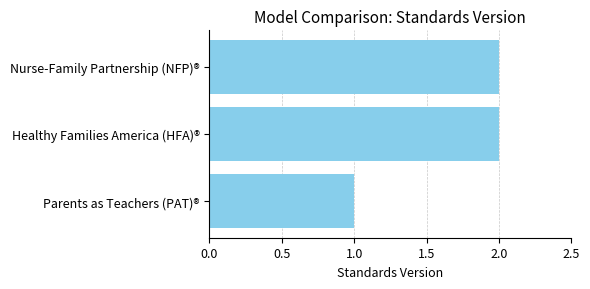

Reading bottom to top, what are all the values shown in this chart?

Parents as Teachers (PAT)®=1	Healthy Families America (HFA)®=2	Nurse-Family Partnership (NFP)®=2